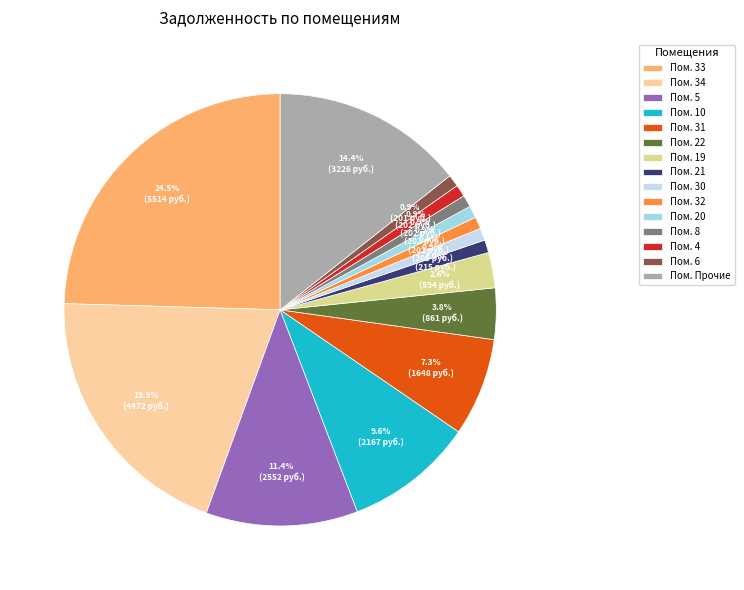

What is the largest slice in the pie chart?

Пом. 33